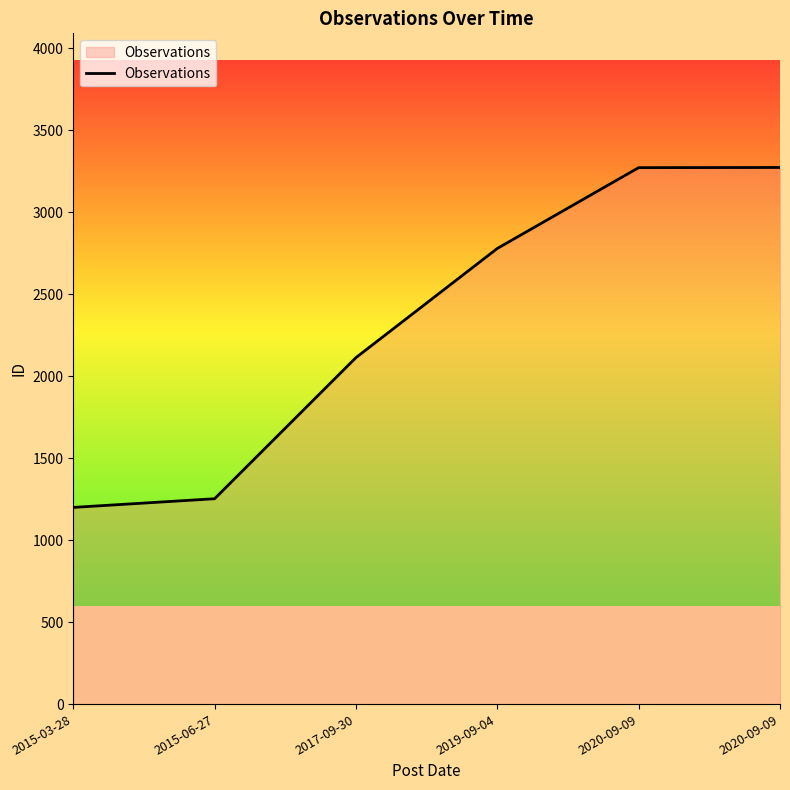

What is the difference between the maximum and minimum values?

2074